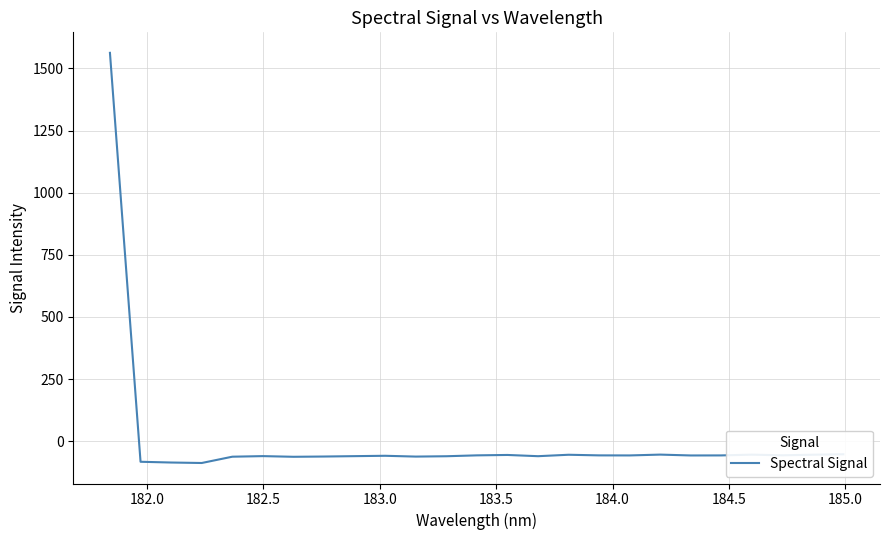

What is the average value?

3.4